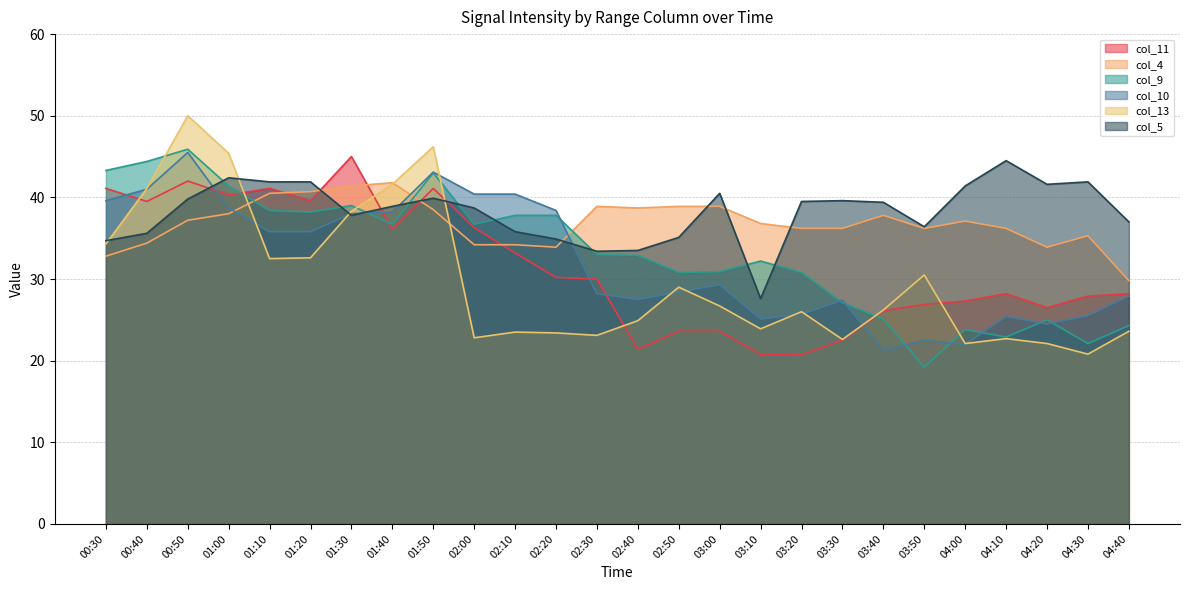

At which category is the sum across all series the highest?

00:50